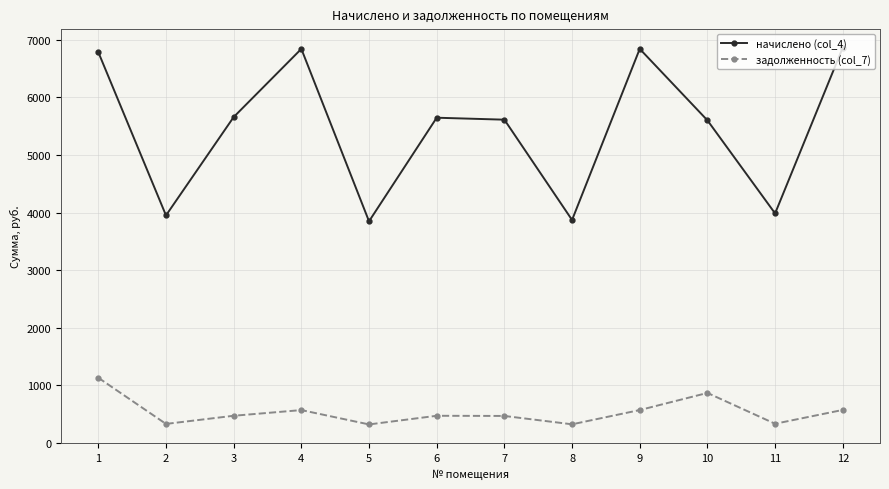

True or false: задолженность (col_7) and начислено (col_4) cross at least once.

False